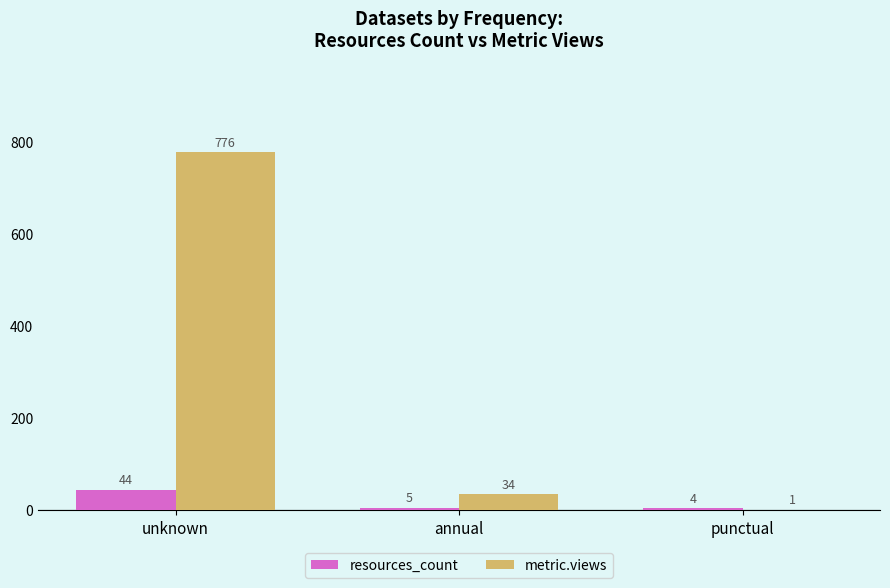

The value of metric.views at annual is 34. True or false?

True